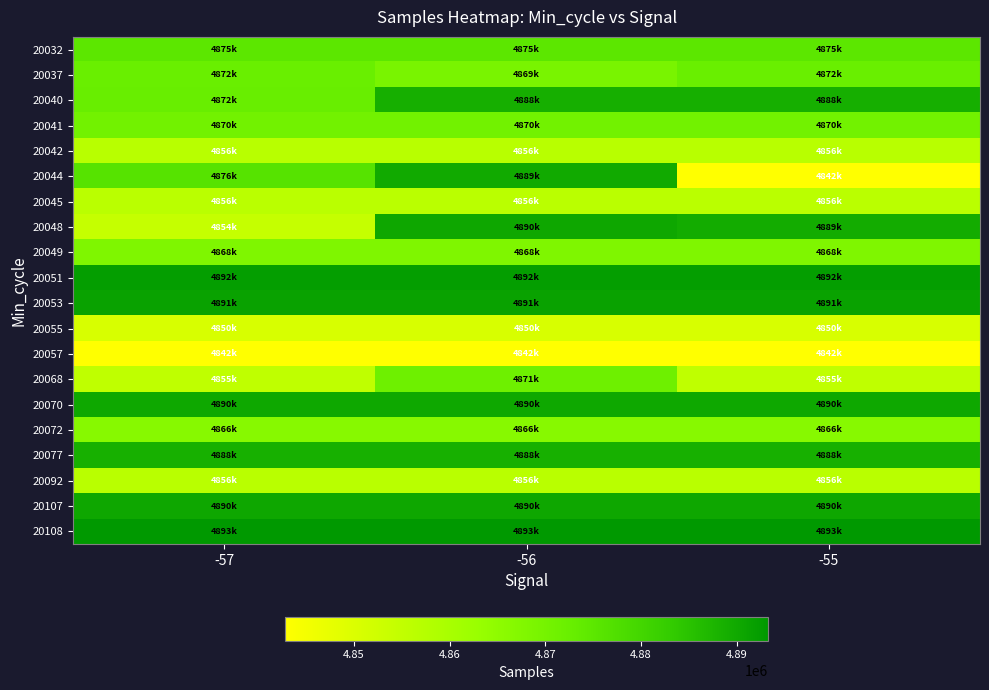

Reading left to right, transcribe all the data shown in this chart.

20032: -57=4875102	-56=4875102	-55=4875102
20037: -57=4872581	-56=4869302	-55=4872581
20040: -57=4872630	-56=4888895	-55=4888895
20041: -57=4870637	-56=4870637	-55=4870637
20042: -57=4856933	-56=4856933	-55=4856933
20044: -57=4876286	-56=4889763	-55=4842813
20045: -57=4856544	-56=4856544	-55=4856544
20048: -57=4854345	-56=4890522	-55=4889359
20049: -57=4868117	-56=4868117	-55=4868117
20051: -57=4892229	-56=4892229	-55=4892229
20053: -57=4891418	-56=4891418	-55=4891418
20055: -57=4850752	-56=4850752	-55=4850752
20057: -57=4842813	-56=4842813	-55=4842813
20068: -57=4855538	-56=4871559	-55=4855538
20070: -57=4890178	-56=4890178	-55=4890178
20072: -57=4866491	-56=4866491	-55=4866491
20077: -57=4888672	-56=4888672	-55=4888672
20092: -57=4856790	-56=4856790	-55=4856790
20107: -57=4890522	-56=4890522	-55=4890522
20108: -57=4893296	-56=4893296	-55=4893296